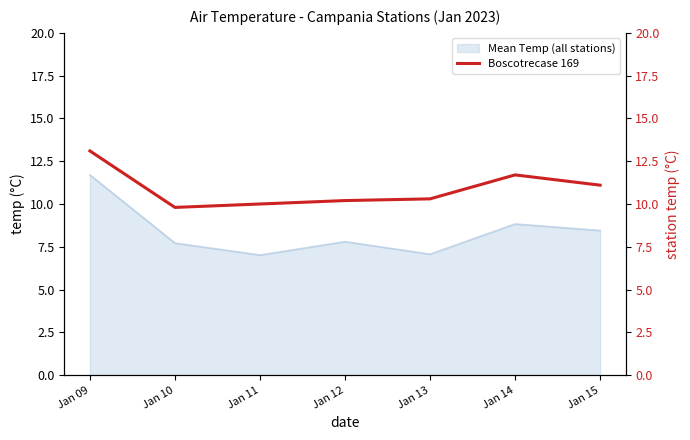

Is it true that the value at Jan 10 is 3.6?

False